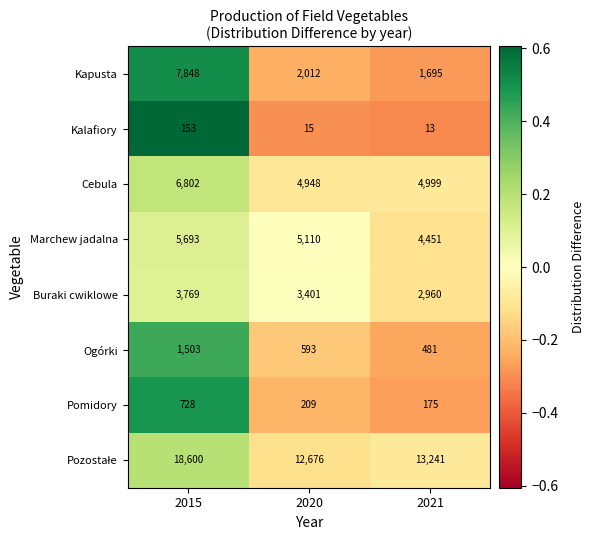

How many values in the Kapusta series are below 2012?

1